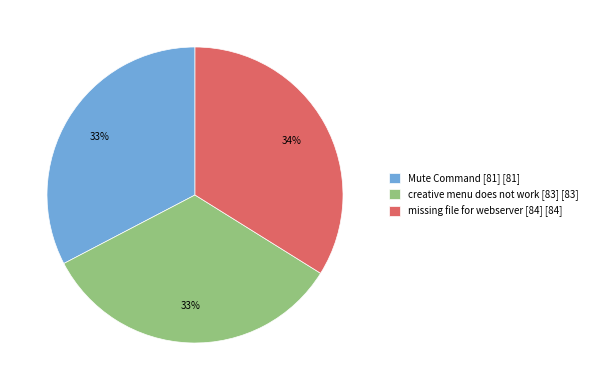

Count the number of slices in the pie.

3